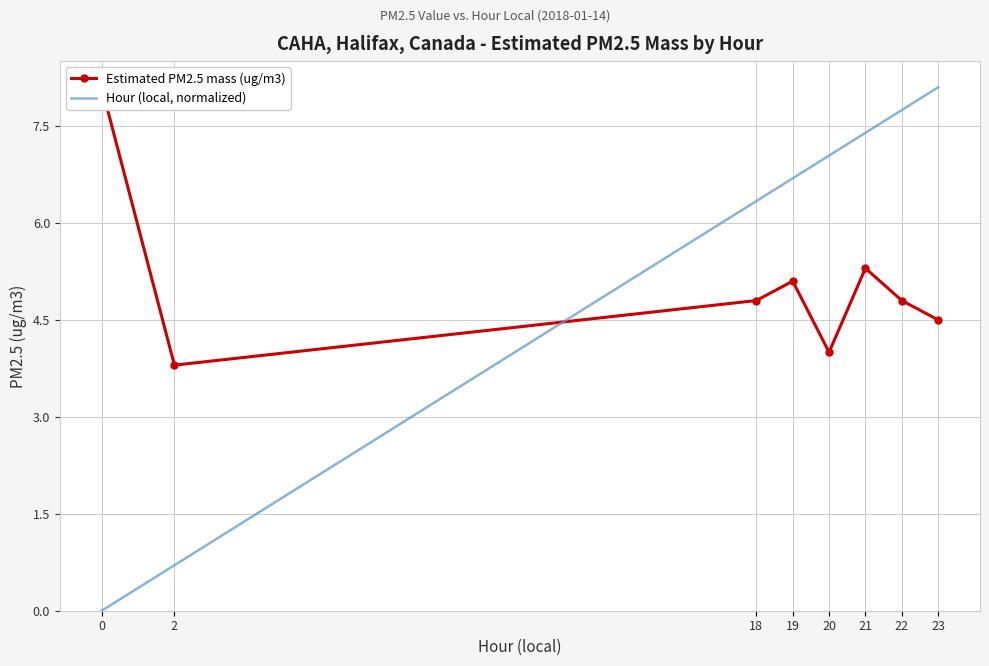

True or false: Estimated PM2.5 mass (ug/m3) and Hour (local, normalized) intersect in this chart.

True